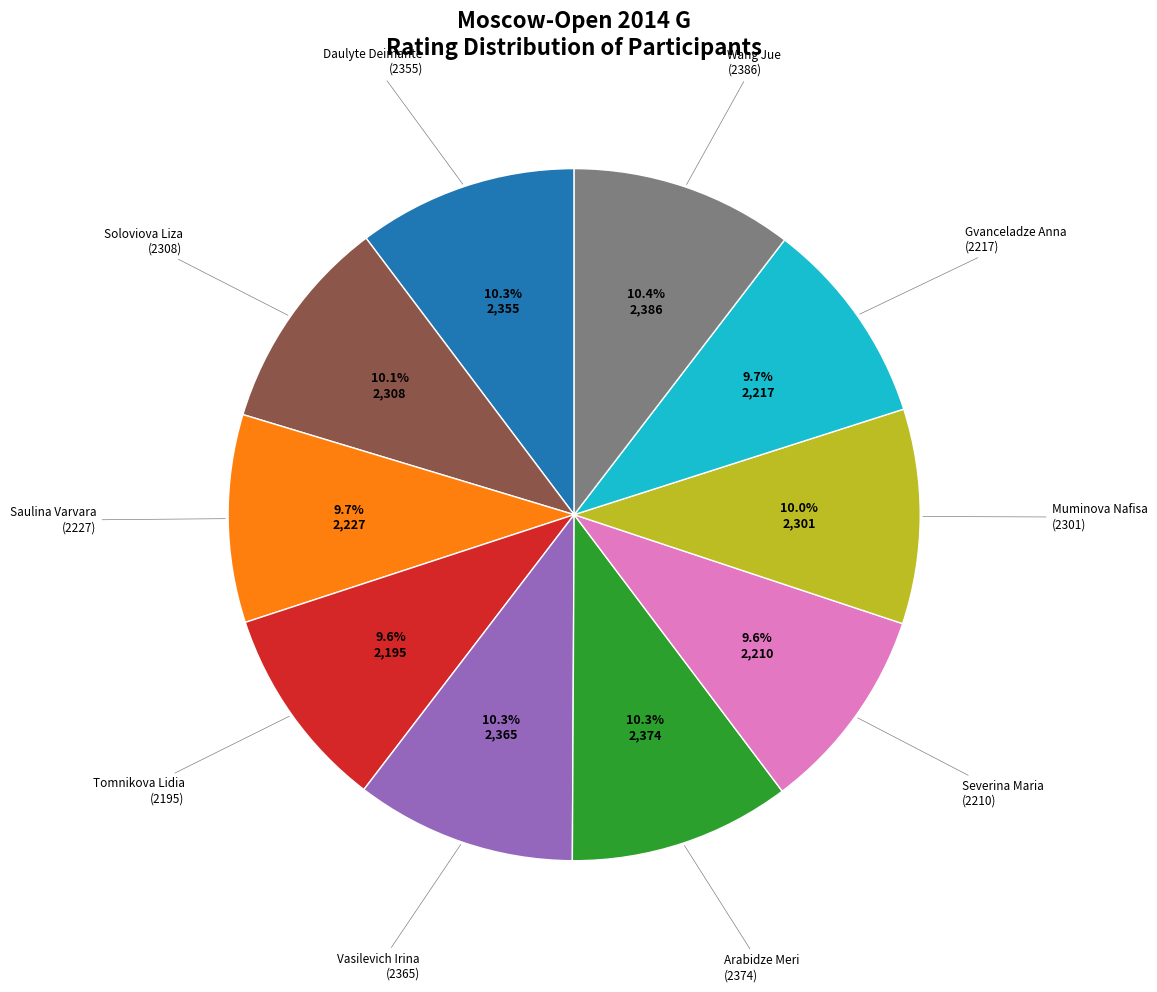

Is there any slice that represents more than half of the pie?

No